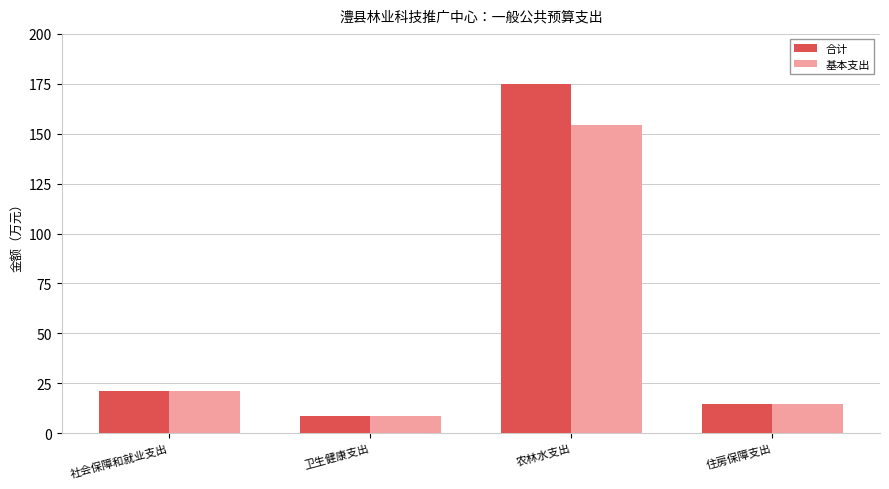

Reading right to left, transcribe all the data shown in this chart.

合计: 14.6	175.0	8.7	21.2
基本支出: 14.6	154.3	8.7	21.2